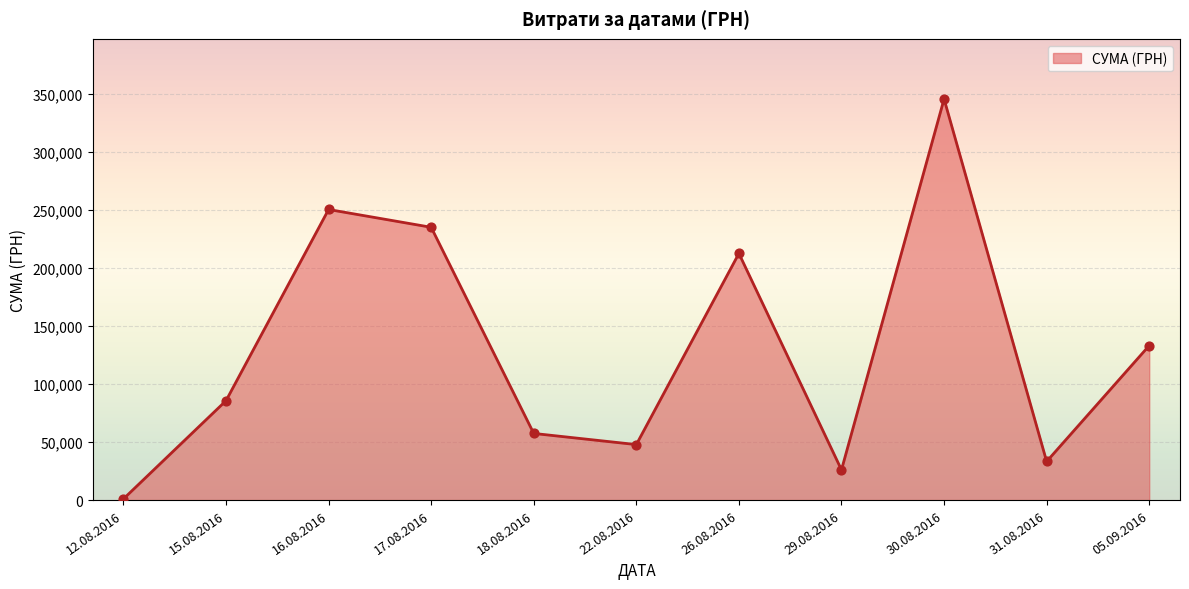

Which has a higher value, 16.08.2016 or 26.08.2016?

16.08.2016